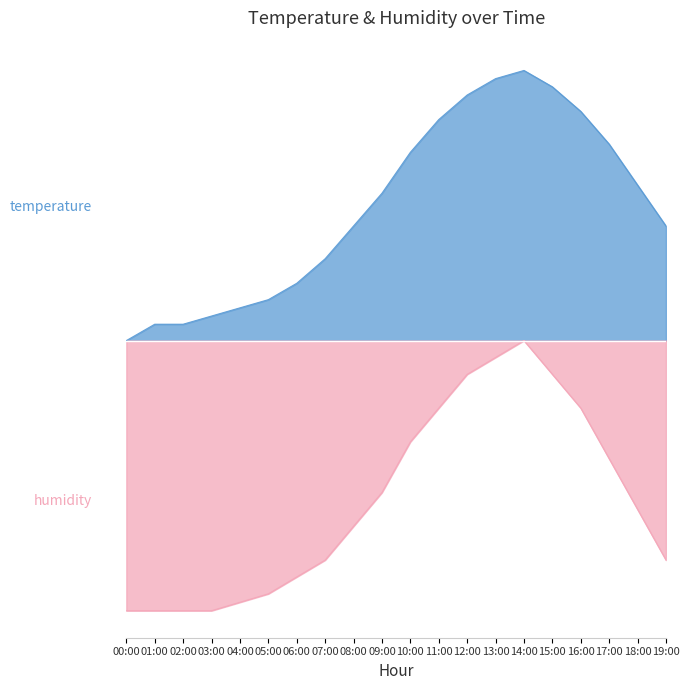

Which series has the largest range (max minus min)?

temperature